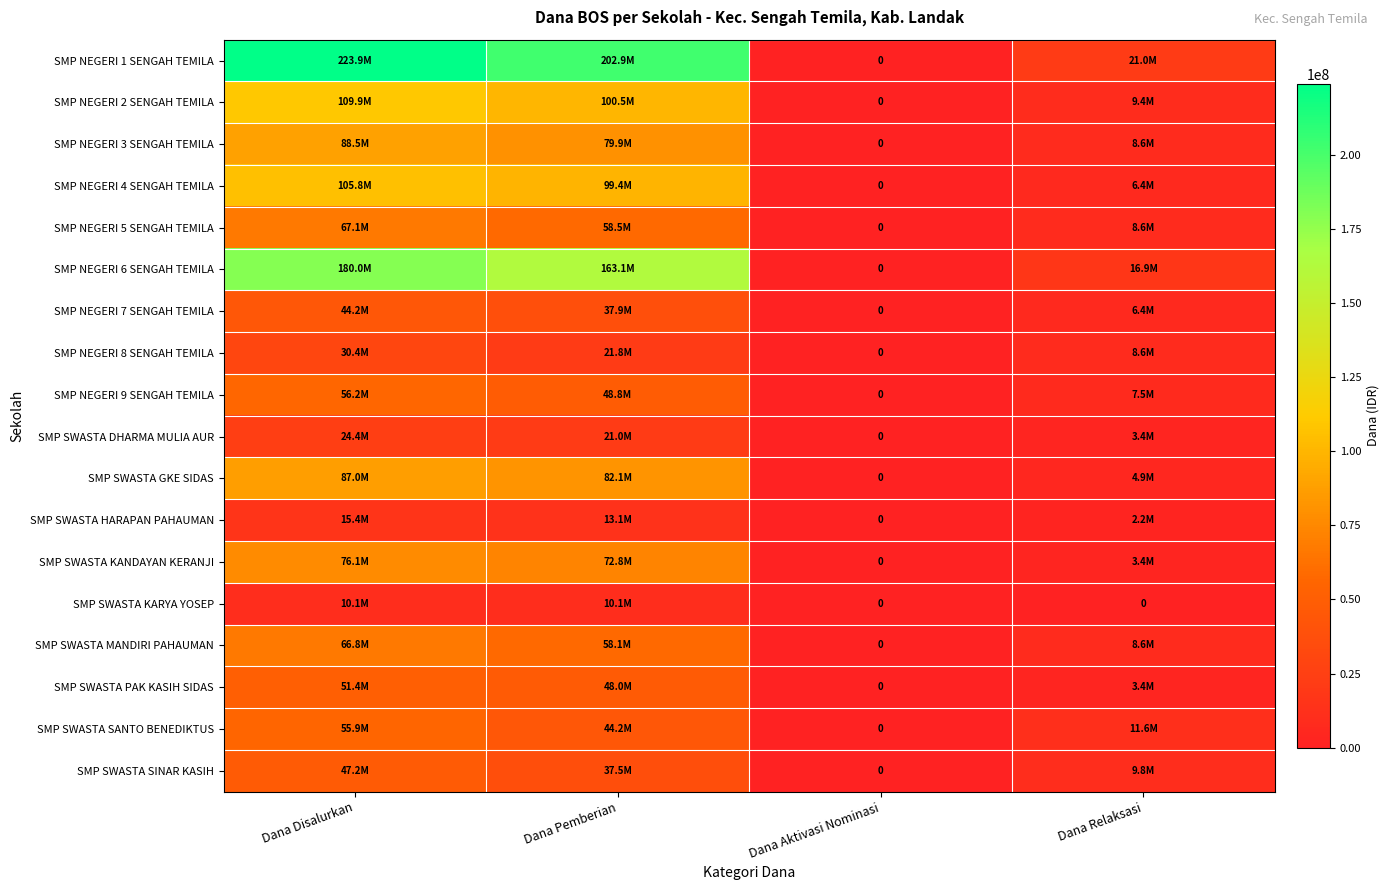

What is the highest value of the SMP NEGERI 7 SENGAH TEMILA series?

44250000